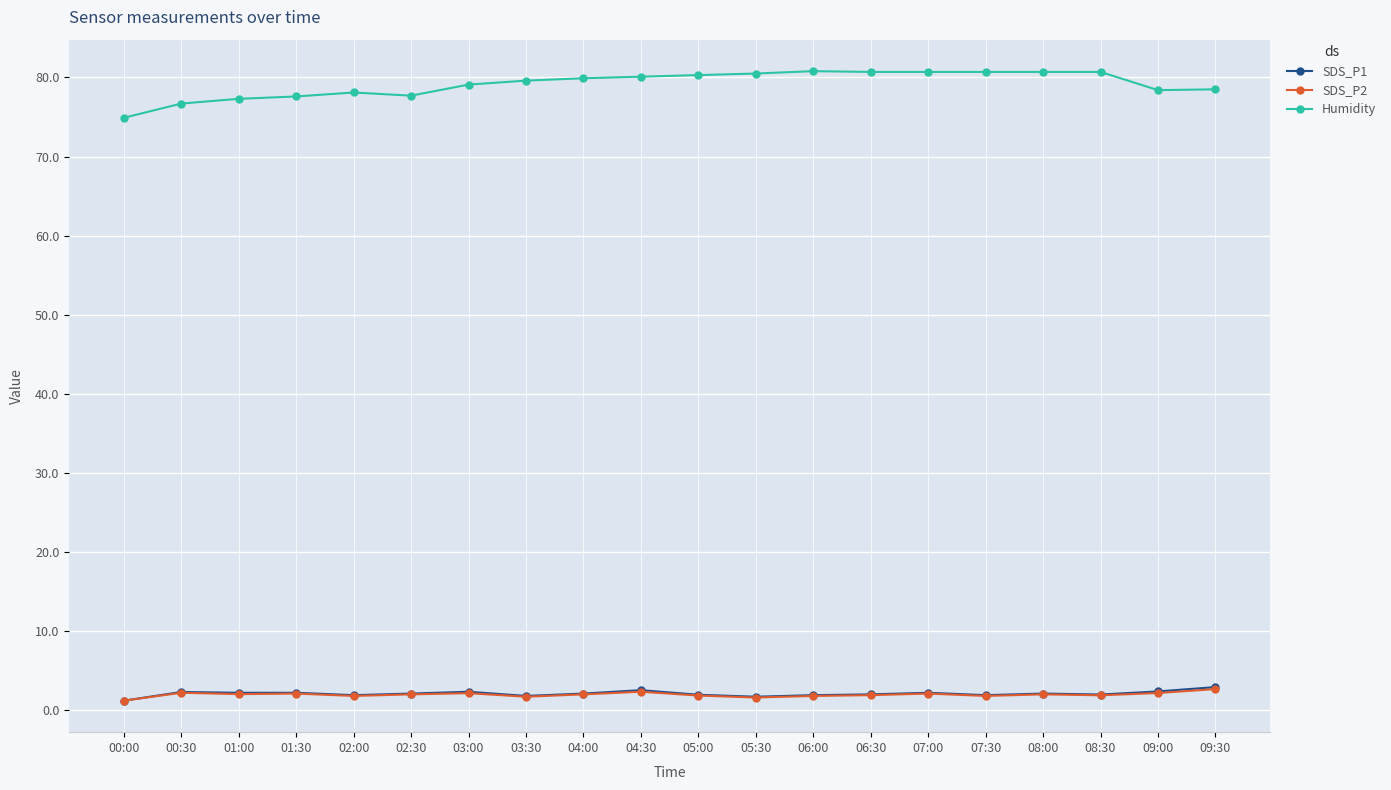

True or false: SDS_P2 and Humidity cross at least once.

False